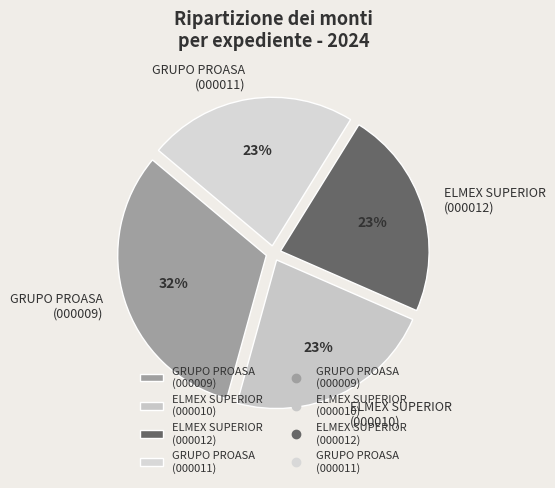

Do GRUPO PROASA (000011) and ELMEX SUPERIOR (000012) together represent more than half of the pie?

No